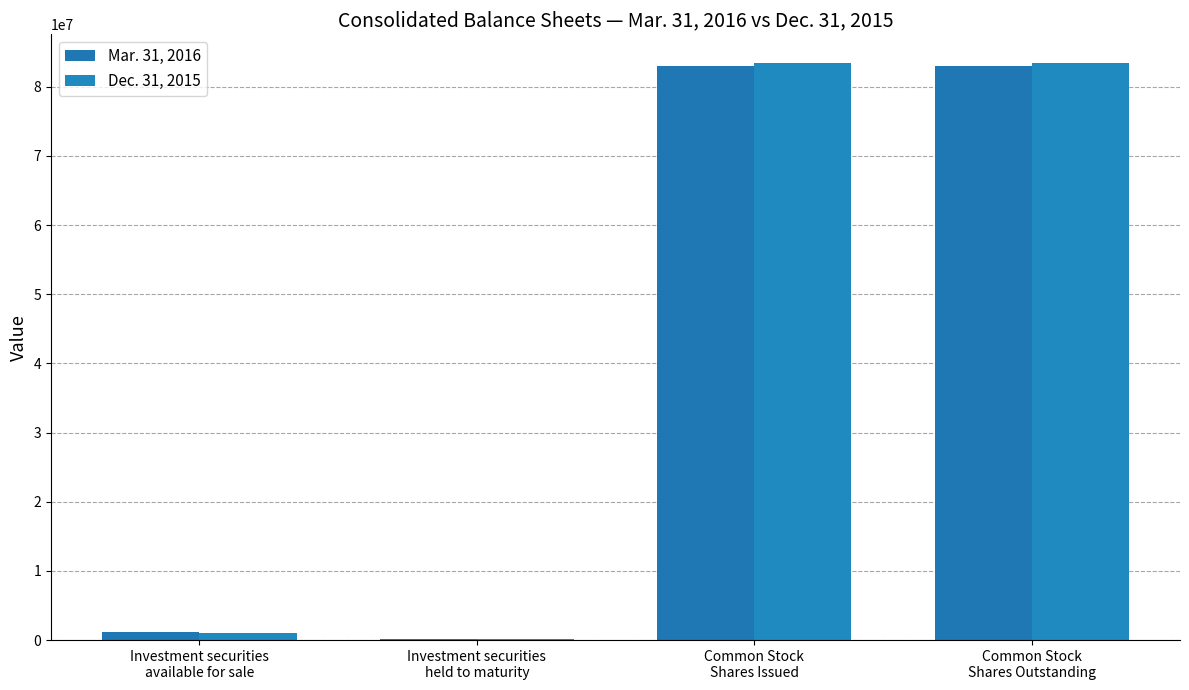

What is the sum of the Dec. 31, 2015 values at Investment securities
held to maturity and Common Stock
Shares Outstanding?

83527345